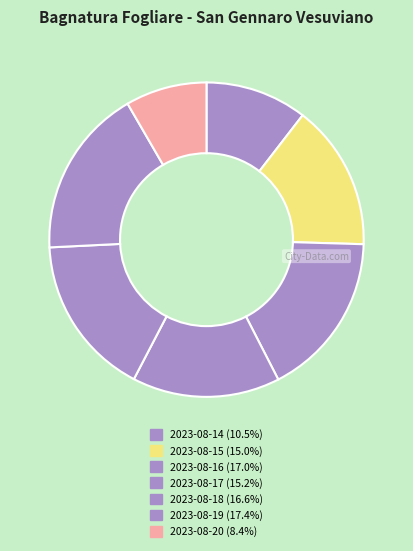

To the nearest percent, what is the average slice percentage?

14%